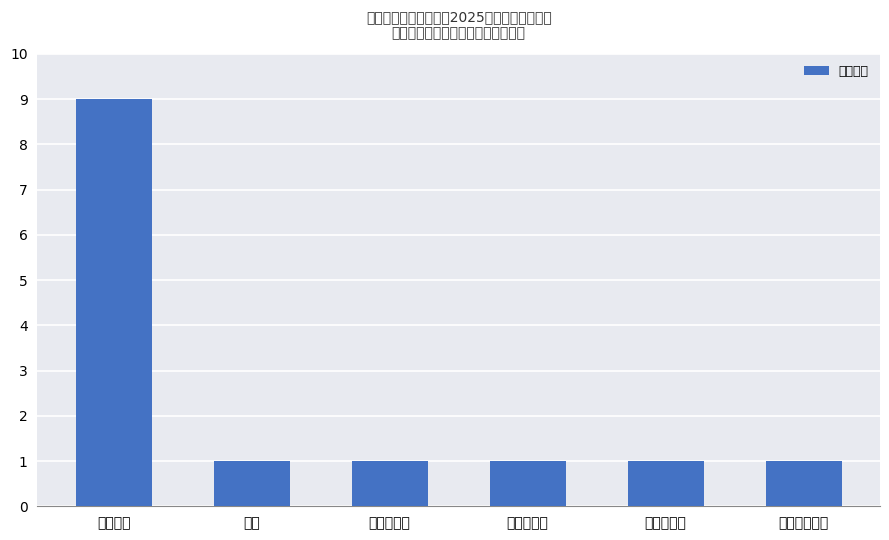

Does the chart contain any negative values?

No